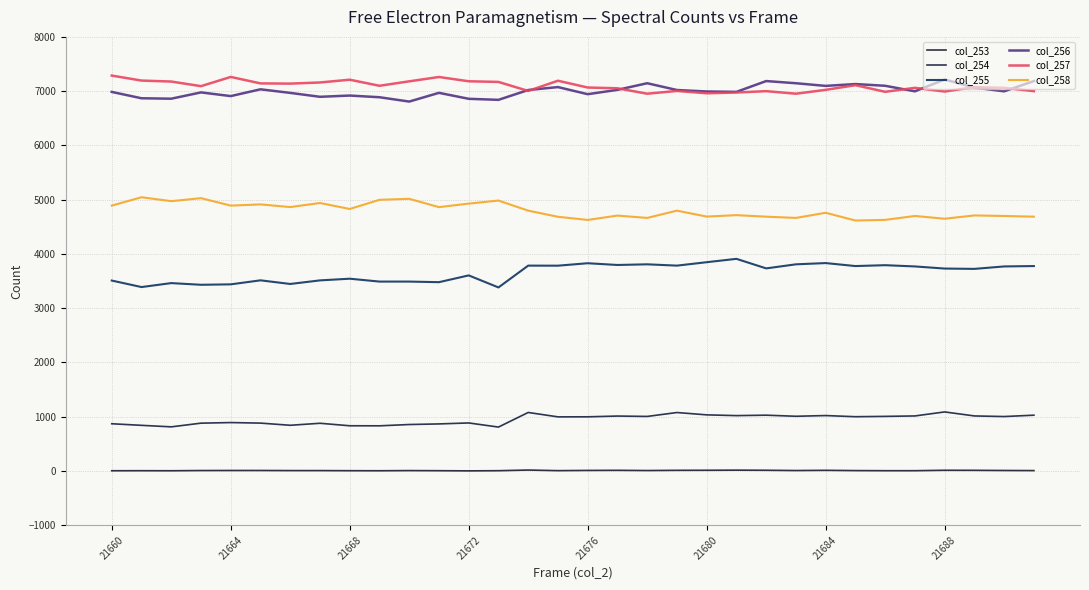

Which series has the largest total across all categories?

col_257